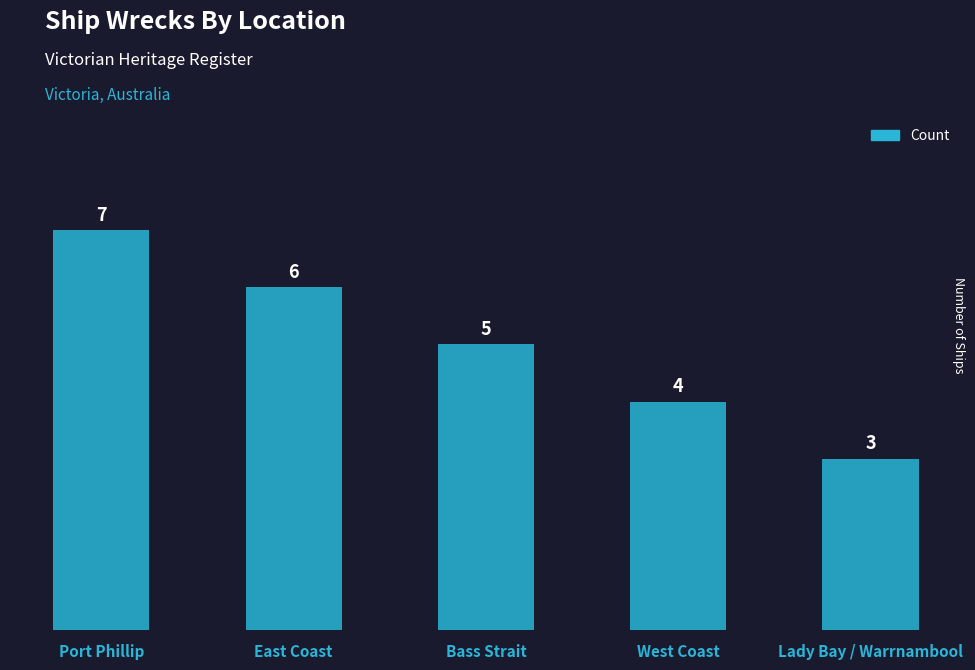

What is the approximate value at Port Phillip?

7